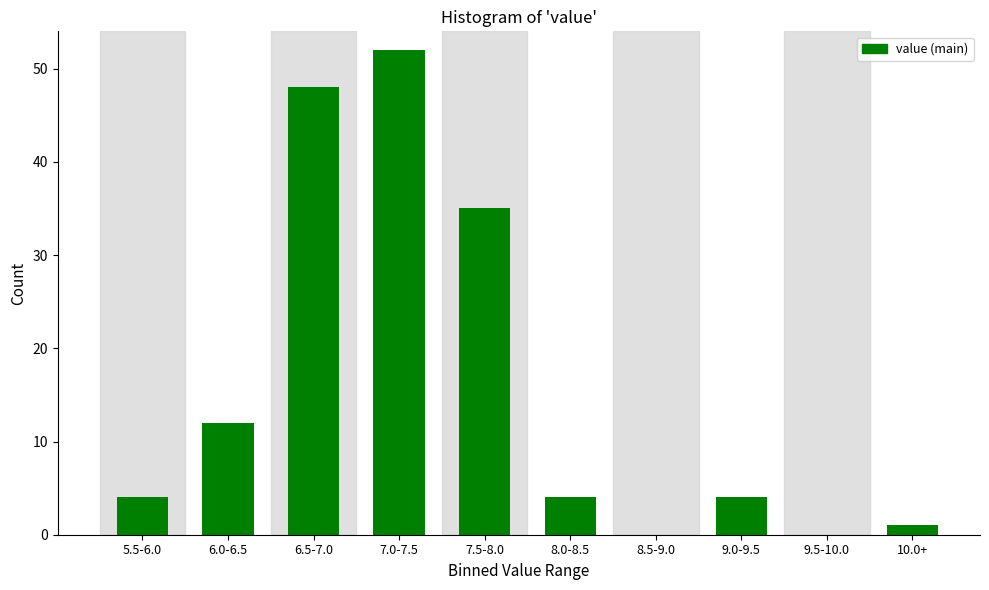

Reading left to right, list all the values displayed in this chart.

5.5-6.0=4	6.0-6.5=12	6.5-7.0=48	7.0-7.5=52	7.5-8.0=35	8.0-8.5=4	8.5-9.0=0	9.0-9.5=4	9.5-10.0=0	10.0+=1